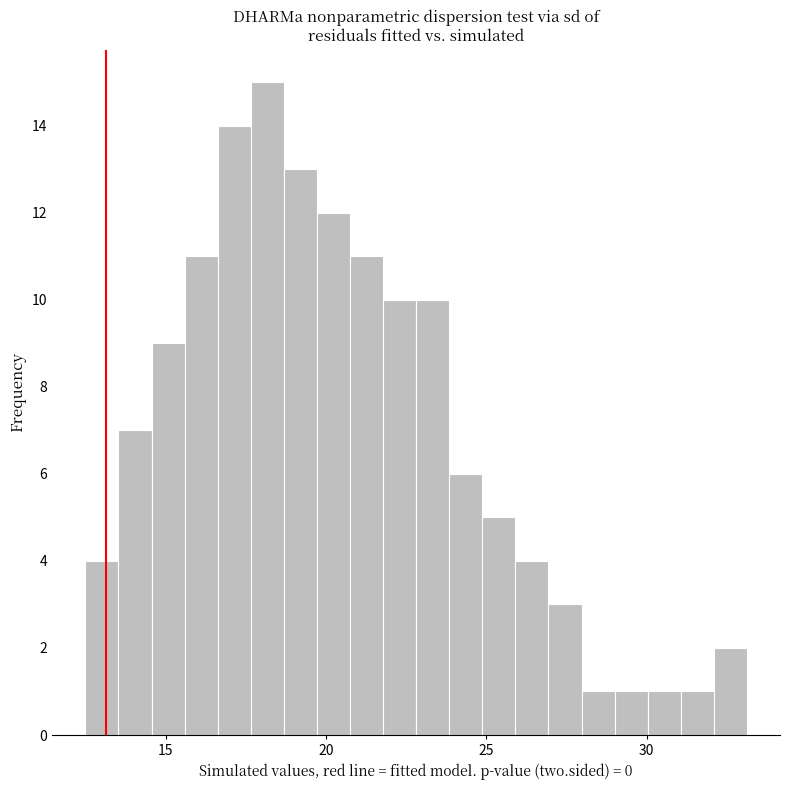

Read against the x-axis, roughly where is the centre of the tallest bar?

18.0